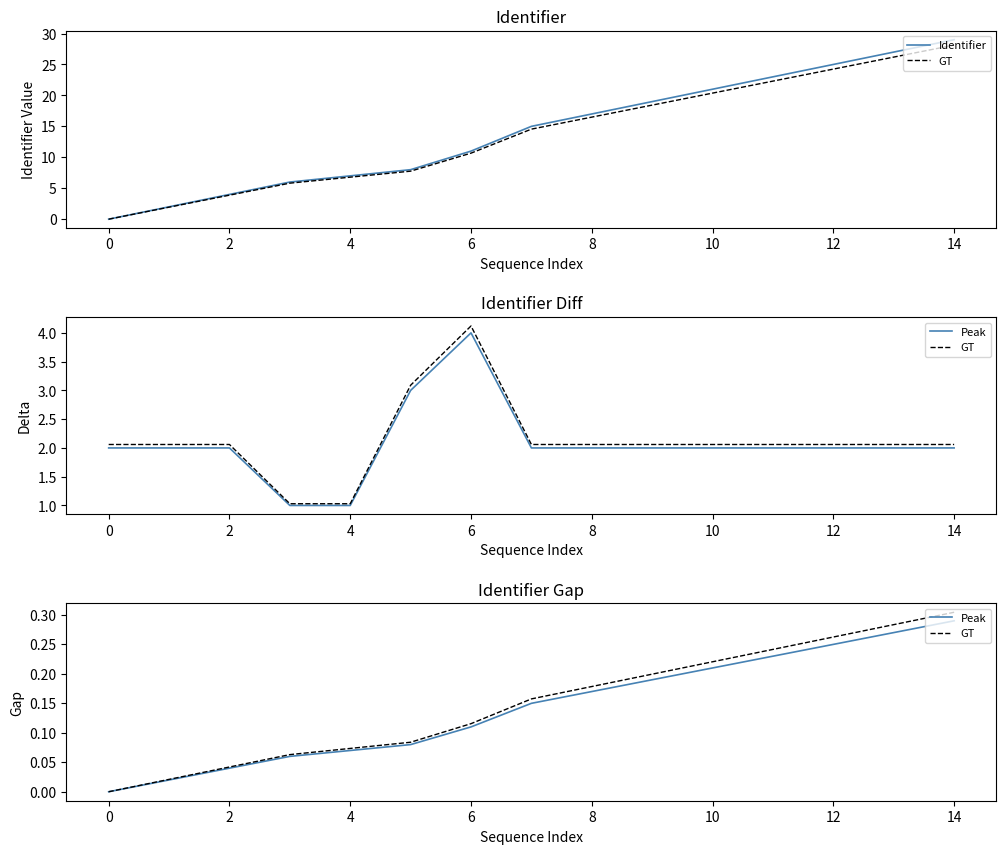

What is the label of the 3rd point from the right?

12